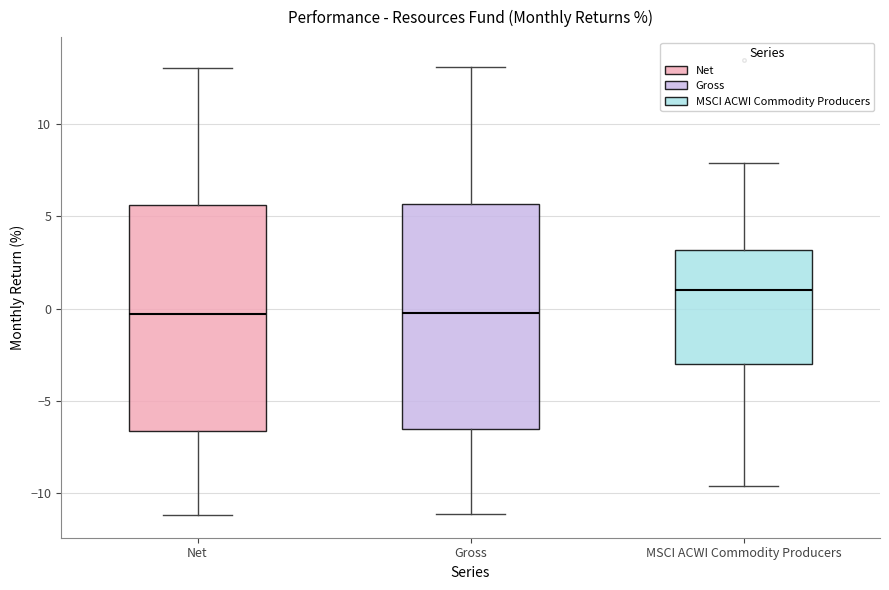

Reading left to right, read every box against the y-axis: the position of its median line, the range the box covers, and the ends of its whiskers. The values are not printed on the chart, so give them approximately, as read against the axis.

Net: median -0.5, box -6.5 to 5.5, whiskers -11.0 to 13.0
Gross: median 0.0, box -6.5 to 5.5, whiskers -11.0 to 13.0
MSCI ACWI Commodity Producers: median 1.0, box -3.0 to 3.0, whiskers -9.5 to 8.0